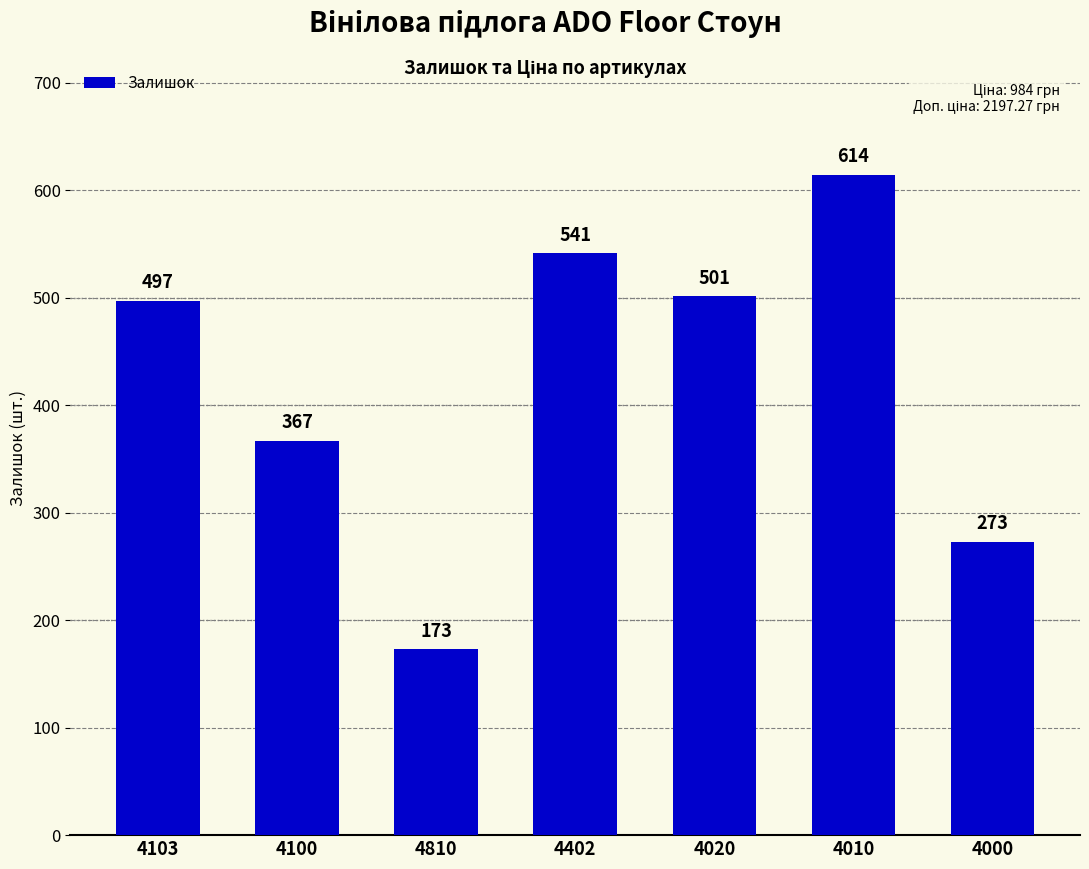

Reading right to left, extract all data points from this chart.

4000=273	4010=614	4020=501	4402=541	4810=173	4100=367	4103=497